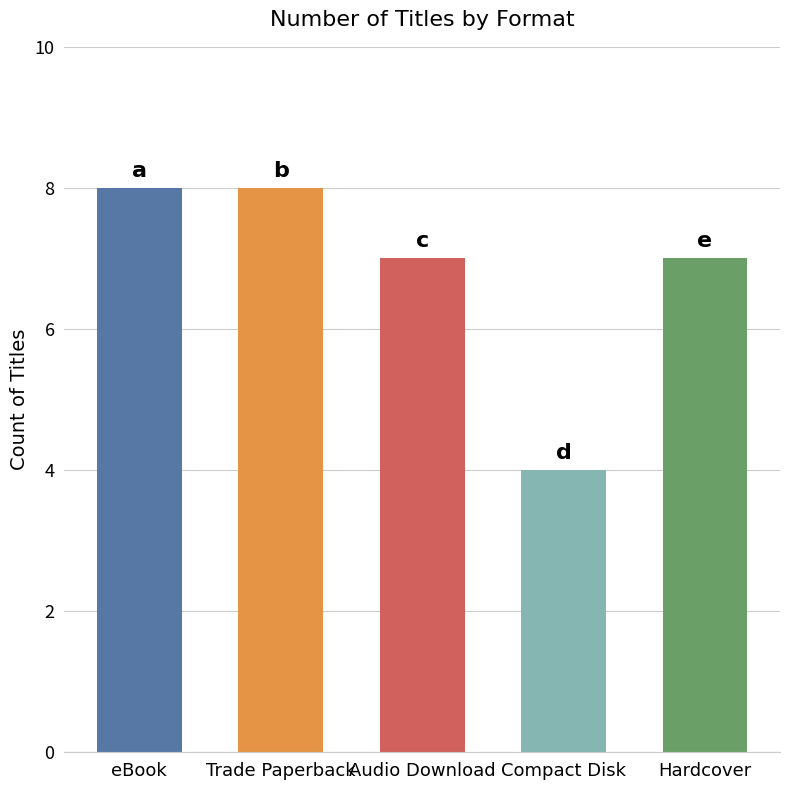

What is the ratio of the value at Hardcover to the value at Compact Disk?

1.8